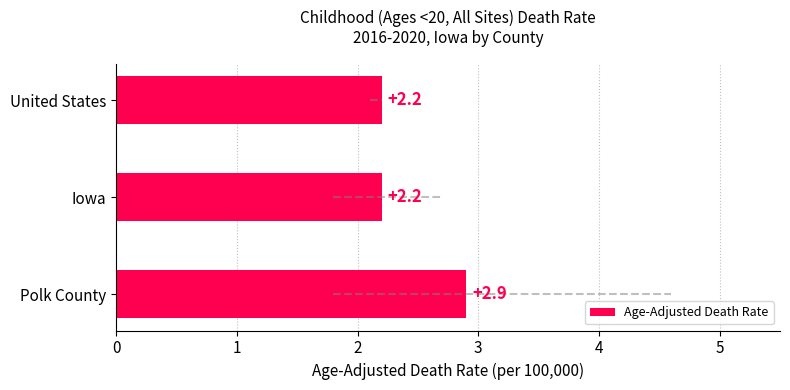

The chart shows a value of 5.0 at Polk County. True or false?

False